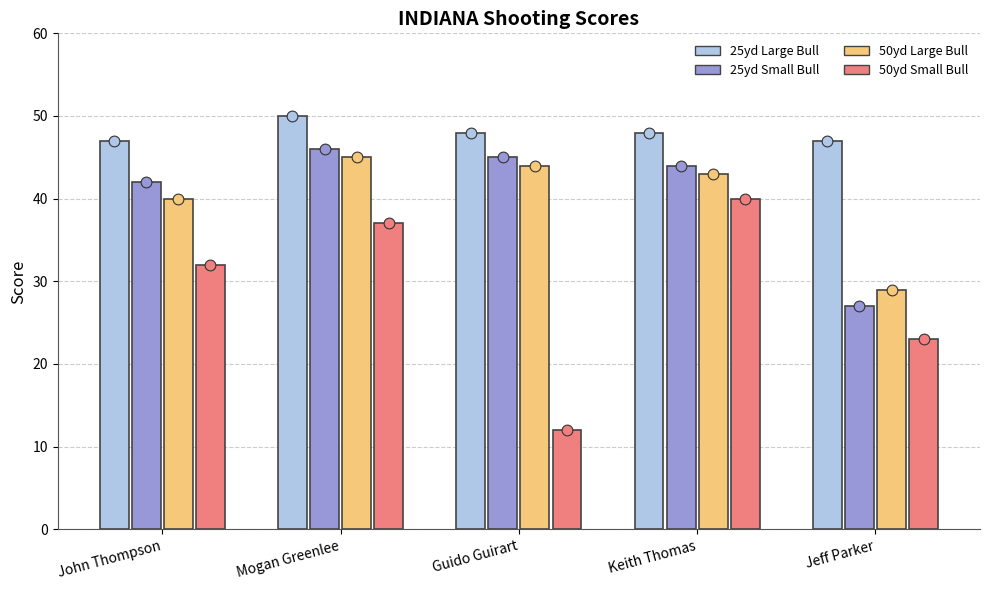

Which series has the largest total across all categories?

25yd Large Bull